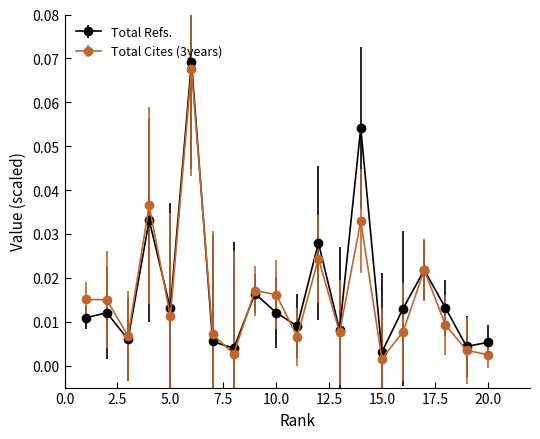

How many series are shown in this chart?

2